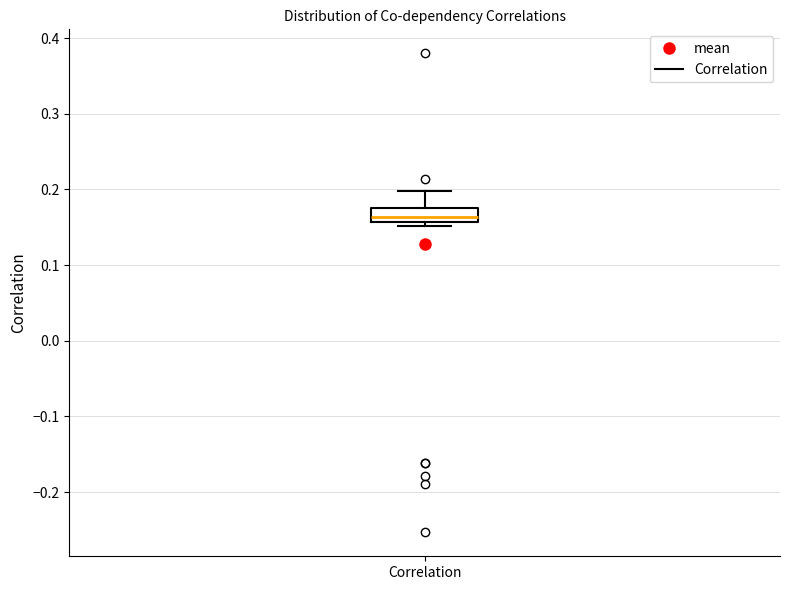

Transcribe this box plot: give where the median line is, the range the box spans, and where the two whiskers end, as read against the y-axis. The values are not printed on the chart, so give them approximately, as read against the axis.

median 0.16 (just above the box's lower edge), box 0.16 to 0.18, whiskers 0.15 to 0.20